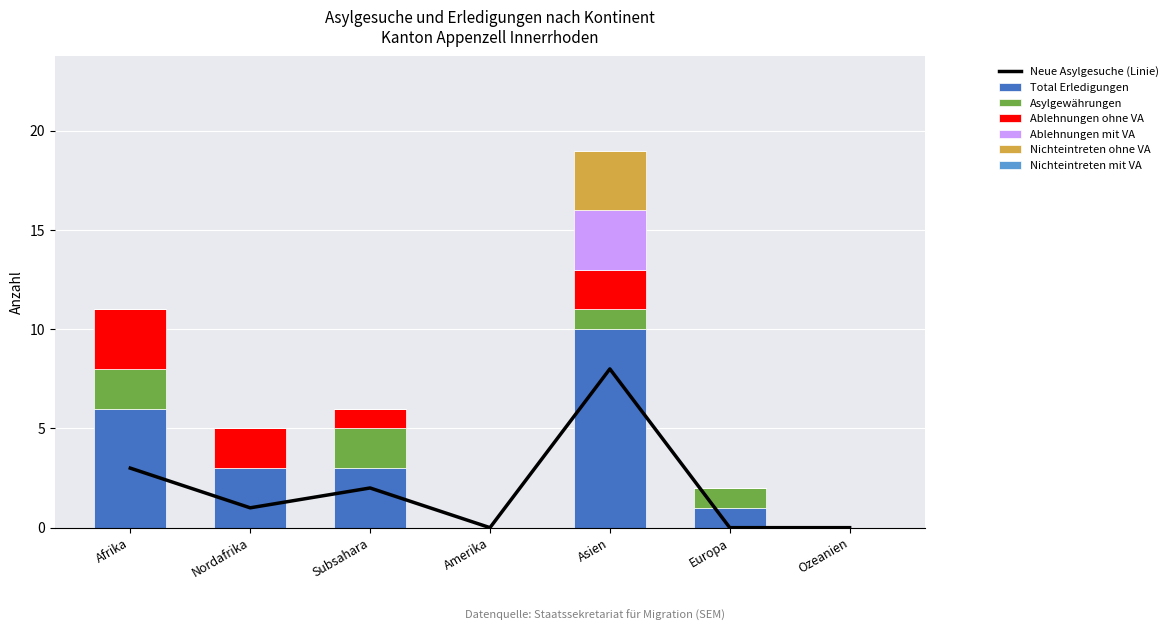

What is the spread (max minus min) of values at Nordafrika?

3